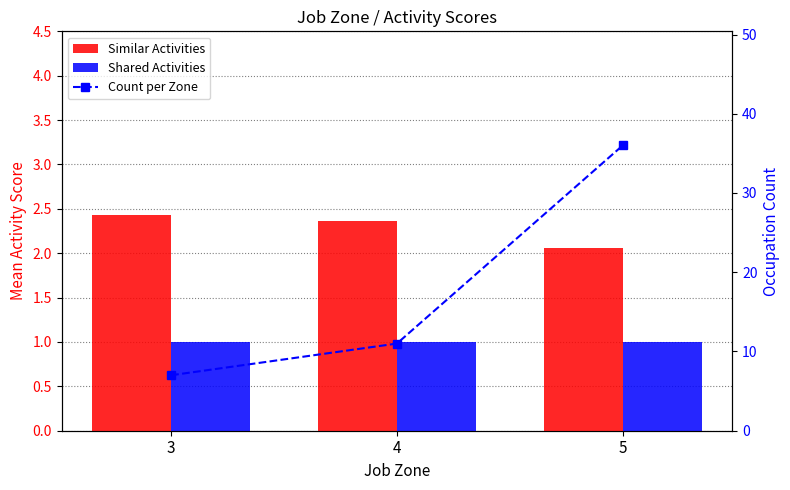

Reading left to right, extract all data points from this chart.

Similar Activities: 3=2.4	4=2.4	5=2.1
Shared Activities: 3=1.0	4=1.0	5=1.0
Count per Zone: 3=7.0	4=11.0	5=36.0